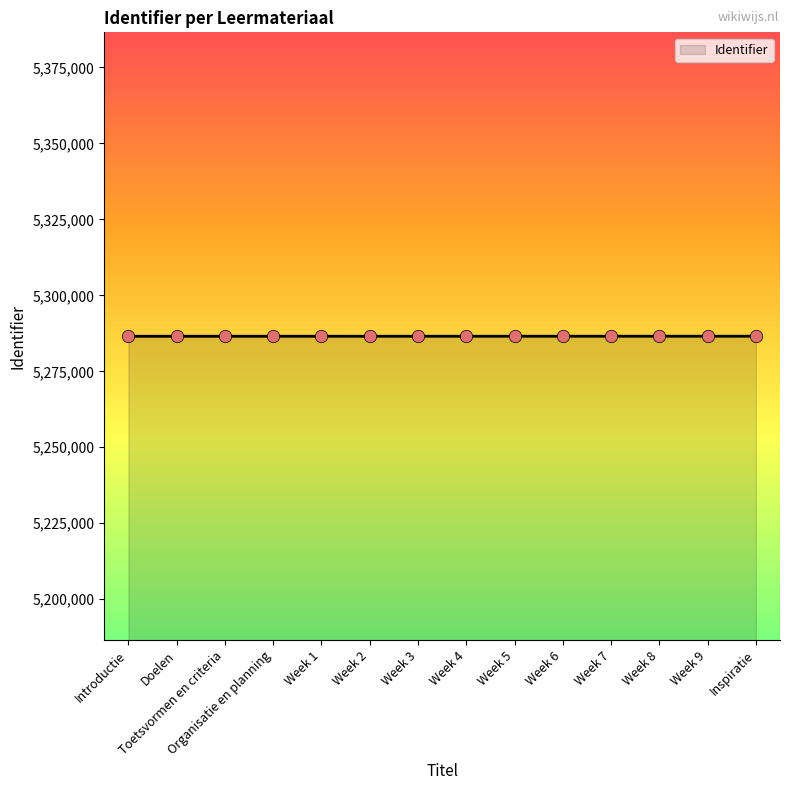

Approximately how many times larger is the value at Week 4 compared to Toetsvormen en criteria?

1.0